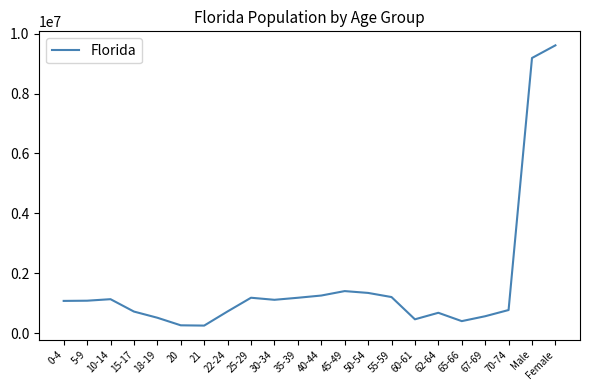

What is the smallest value displayed?

248602